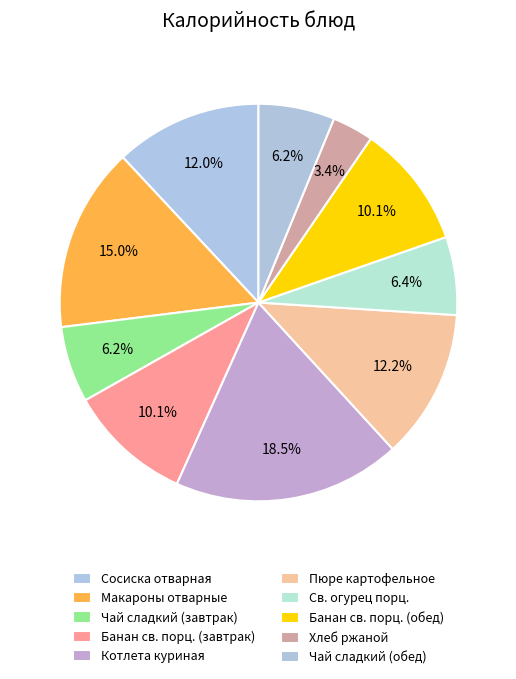

To the nearest percent, what is the difference between the largest and smallest slice percentages?

15%